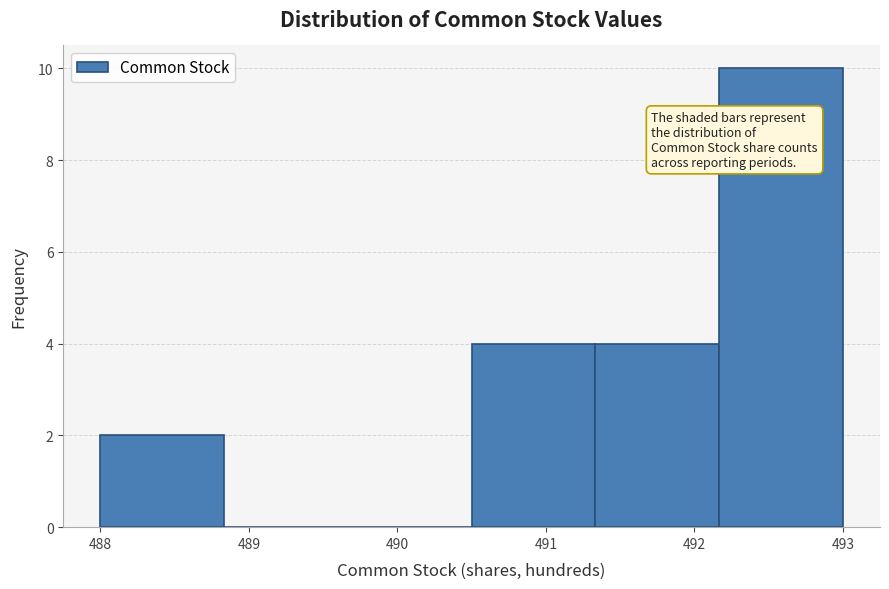

Reading left to right, list every bar in this chart as the range it spans on the x-axis followed by its height. Neither the bar edges nor the heights are printed on the chart, so give them approximately, as read against the axes.

488.0 to 488.8: 2
488.8 to 489.7: 0
489.7 to 490.5: 0
490.5 to 491.3: 4
491.3 to 492.2: 4
492.2 to 493.0: 10